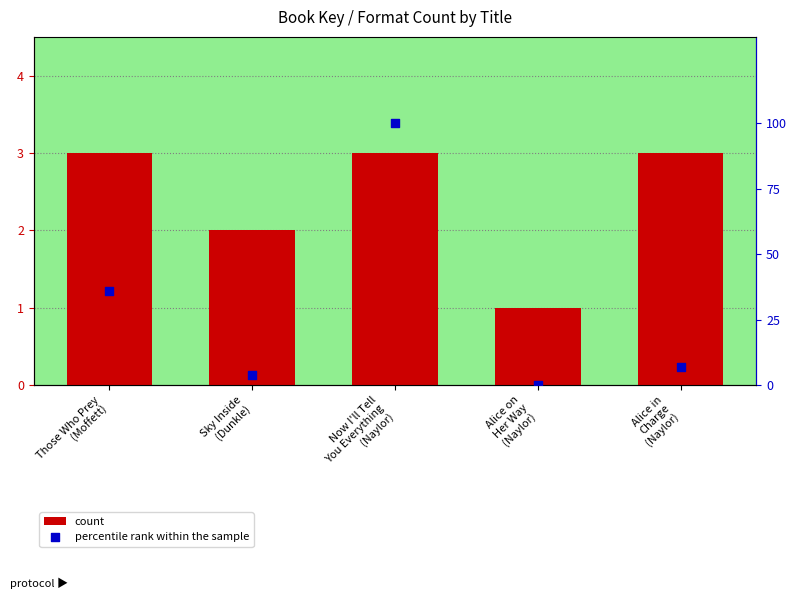

What are all the series names shown in the legend?

count, percentile rank within the sample